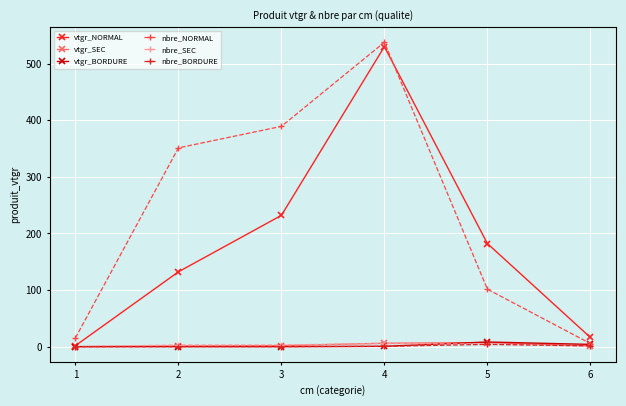

What is the highest value of the vtgr_SEC series?

7.2